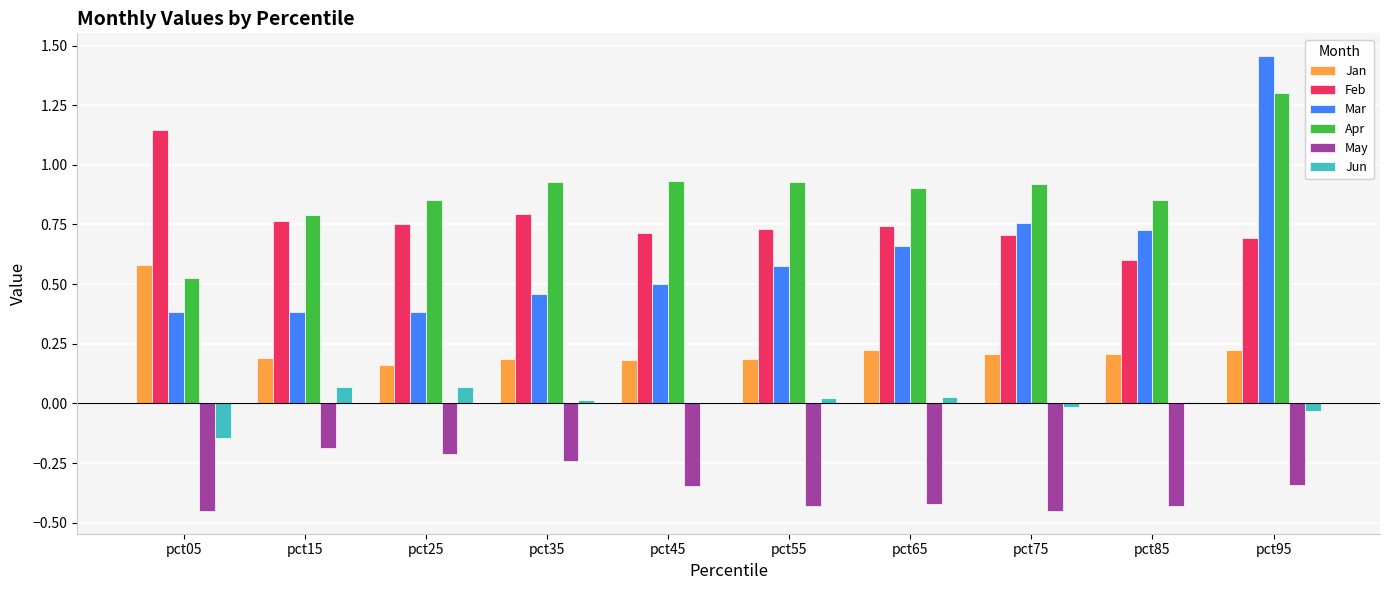

What is the sum of the Jan values at pct25 and pct35?

0.3